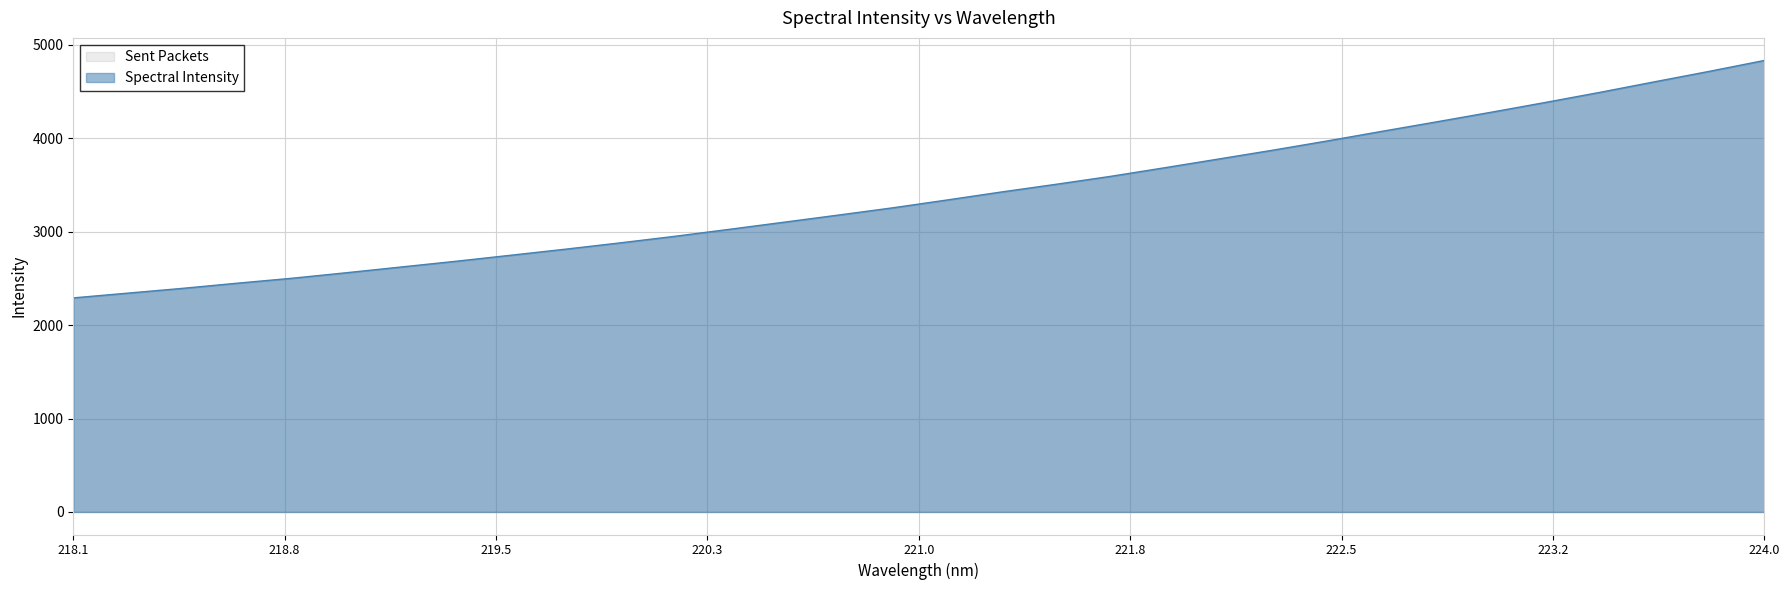

What is the difference between the maximum and second lowest values?

2491.1